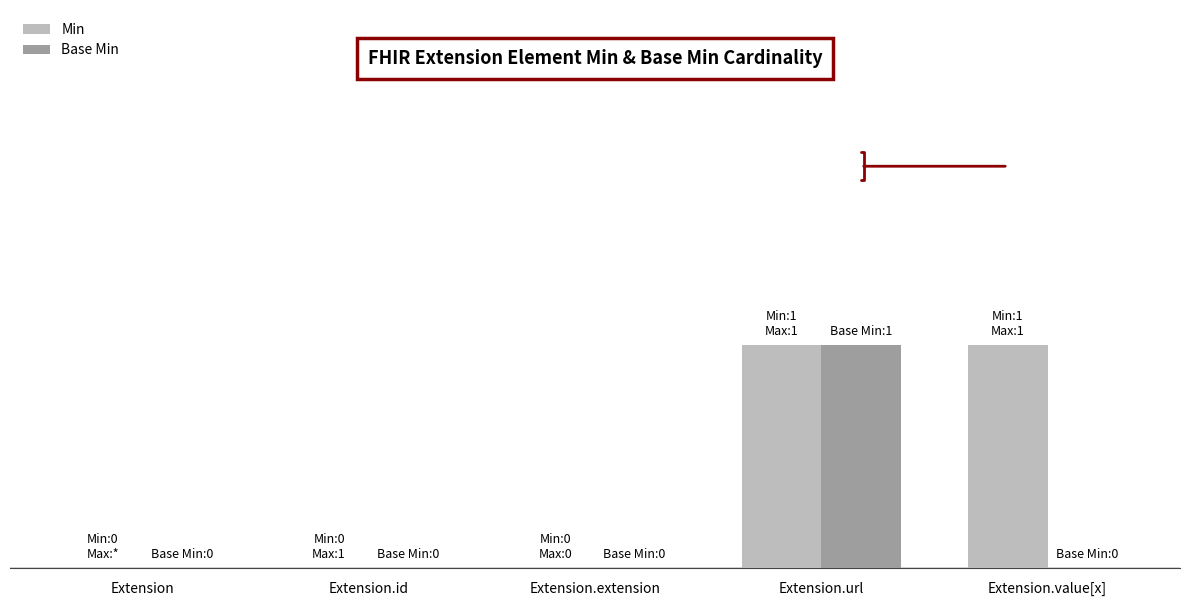

What is the sum of all Min values?

2